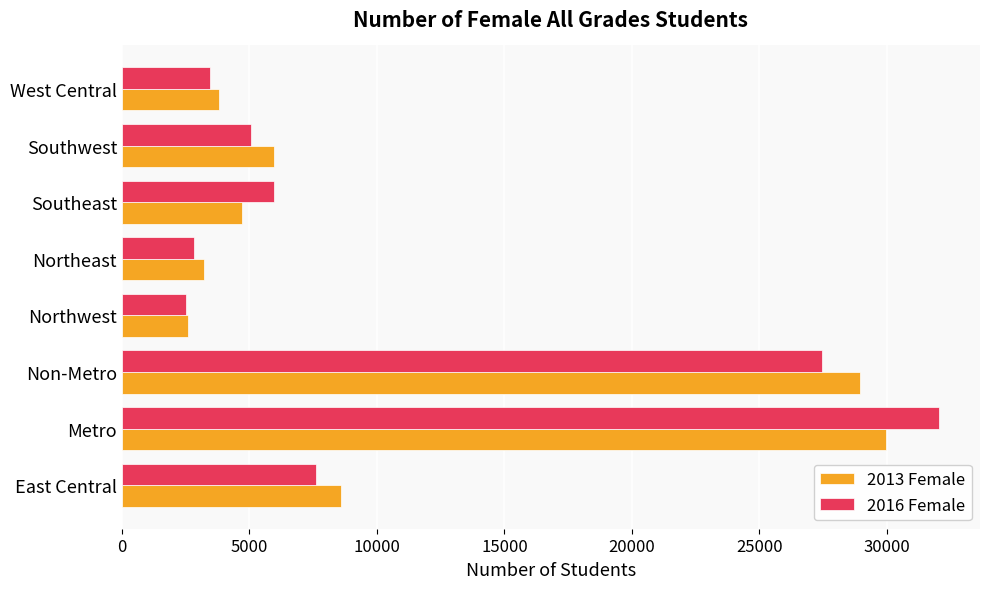

How many data points in 2013 Female are less than 5964?

4